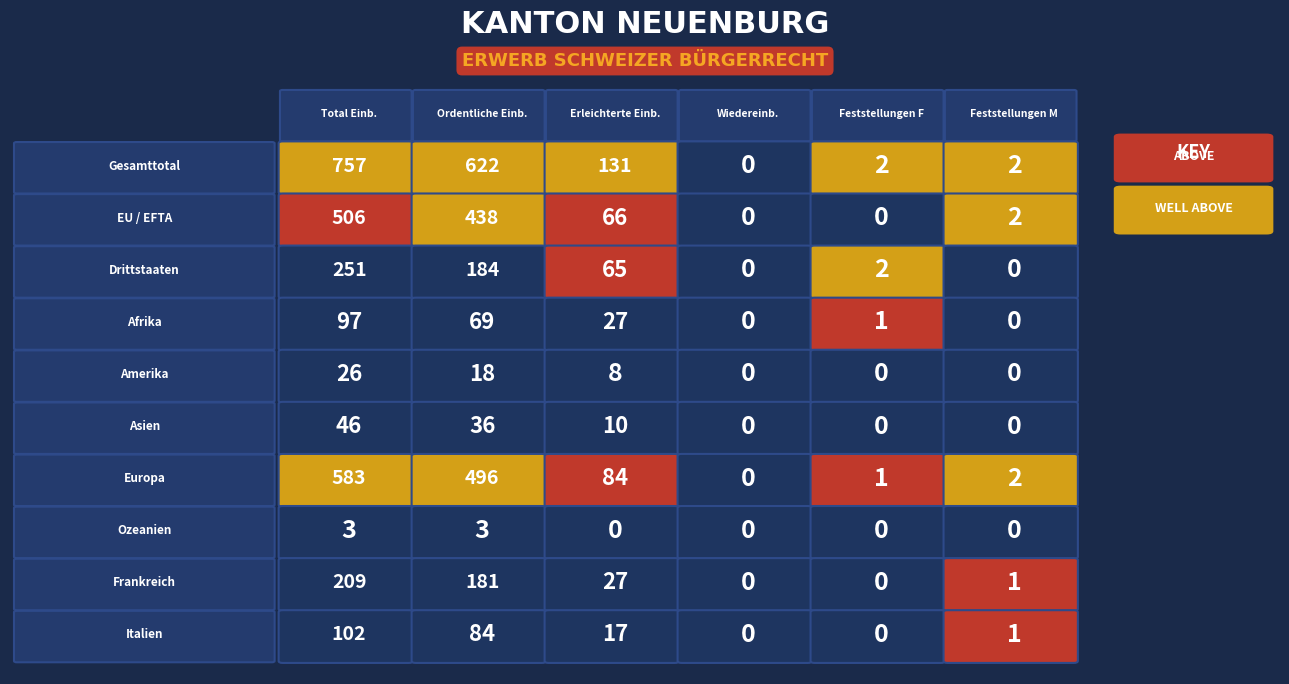

How many values in Frankreich are above zero?

4